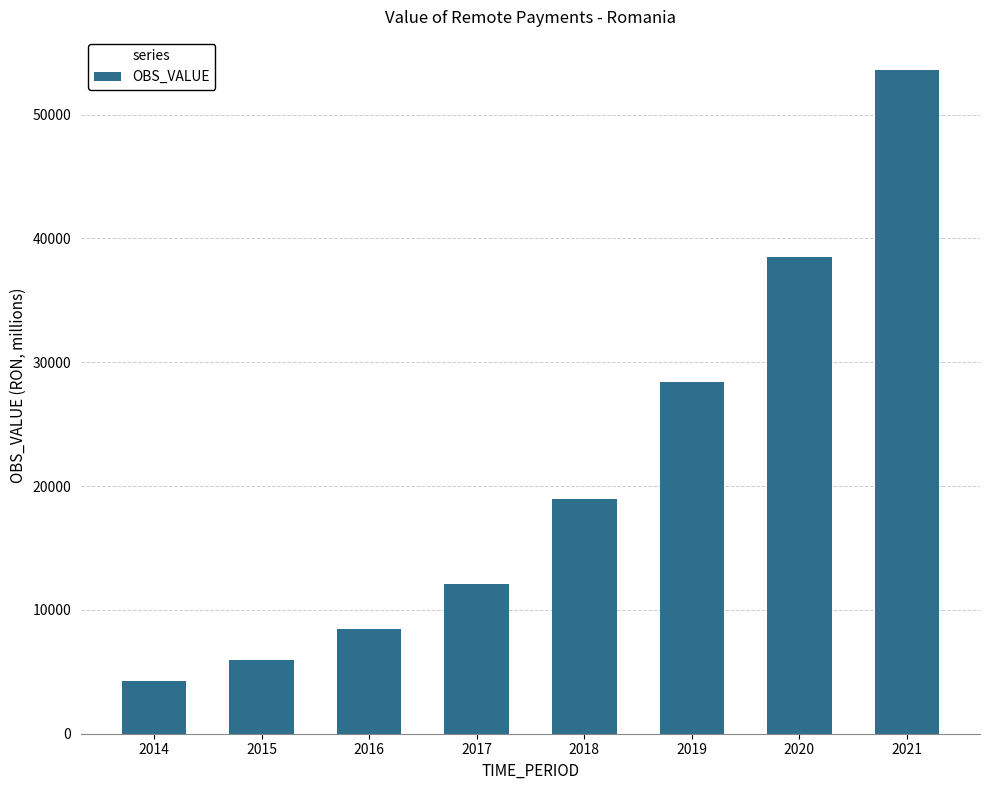

Reading right to left, what are all the values shown in this chart?

53603.7	38480.3	28371.6	18963.3	12096.5	8431.4	5974.2	4280.9